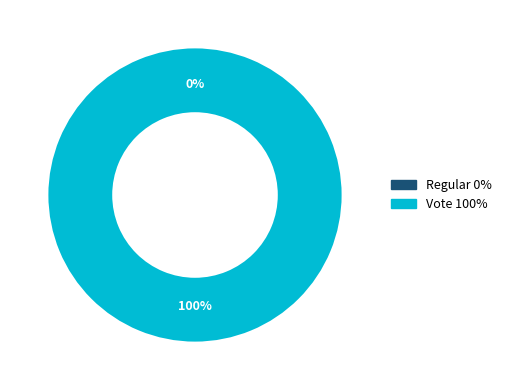

The Vote slice represents 100% of the pie. True or false?

True